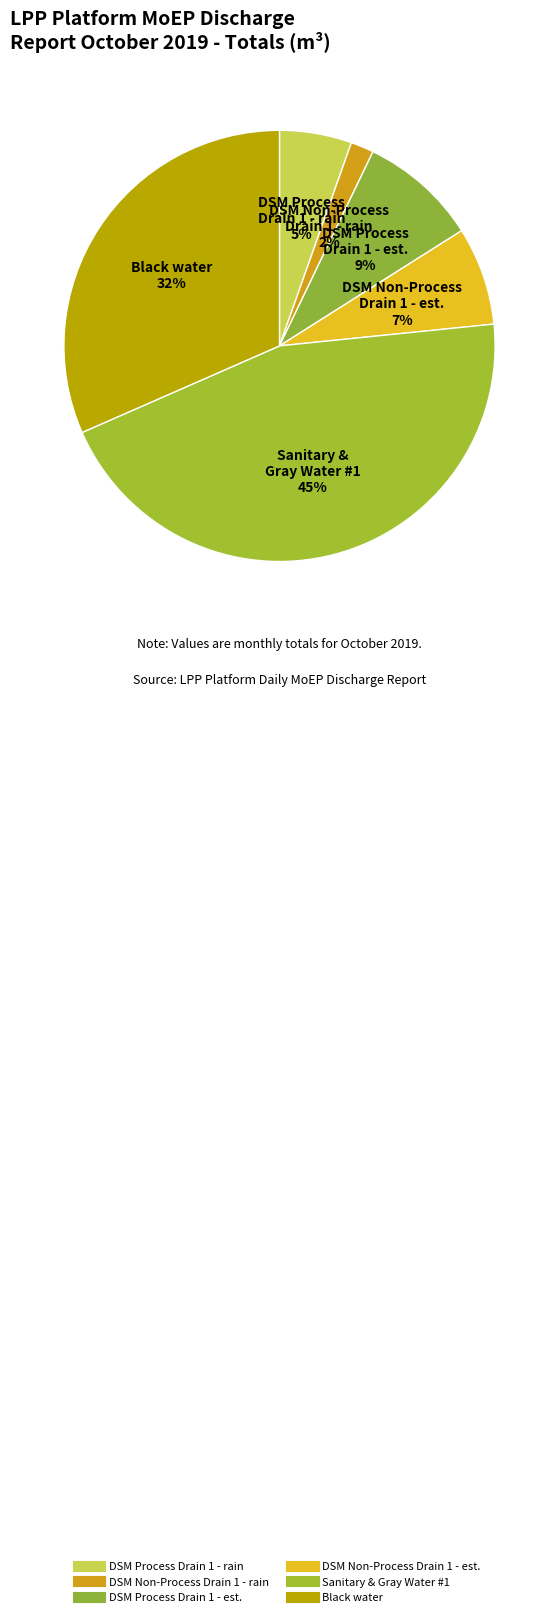

To the nearest percent, what is the difference between the largest and smallest slice percentages?

43%